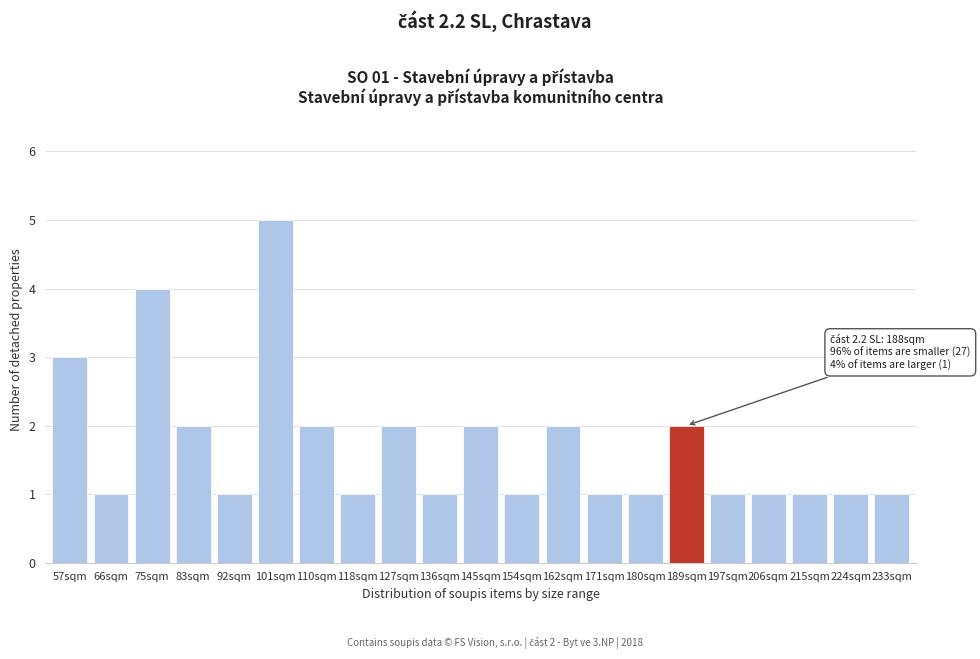

Reading left to right, transcribe all the data shown in this chart.

57sqm=3	66sqm=1	75sqm=4	83sqm=2	92sqm=1	101sqm=5	110sqm=2	118sqm=1	127sqm=2	136sqm=1	145sqm=2	154sqm=1	162sqm=2	171sqm=1	180sqm=1	189sqm=2	197sqm=1	206sqm=1	215sqm=1	224sqm=1	233sqm=1